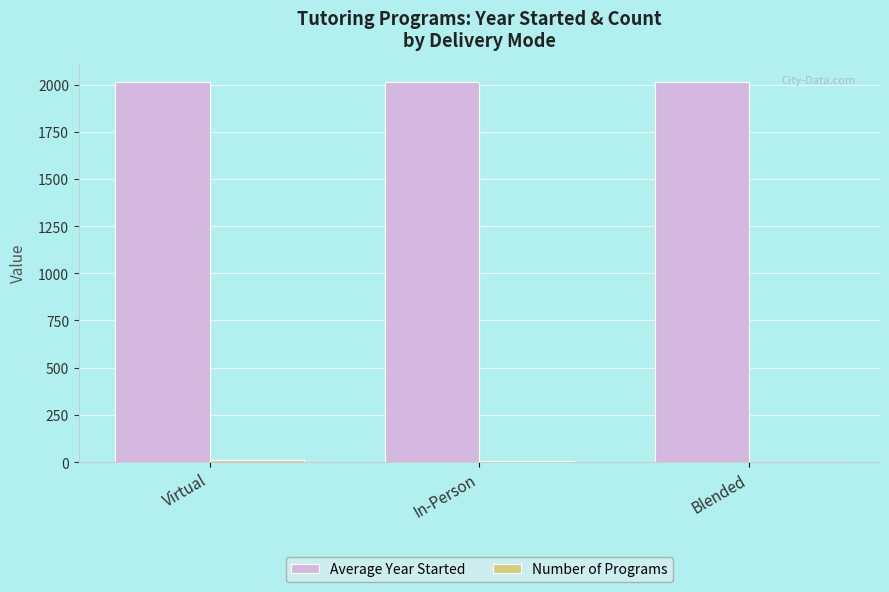

Which series has the largest total across all categories?

Average Year Started